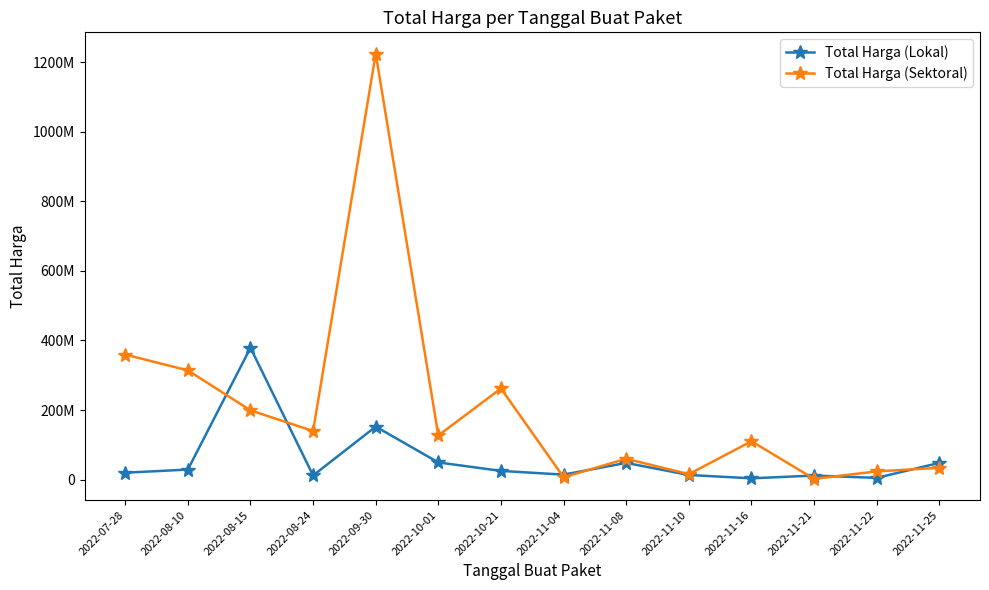

Which series ends up on top after the final intersection of Total Harga (Sektoral) and Total Harga (Lokal)?

Total Harga (Lokal)